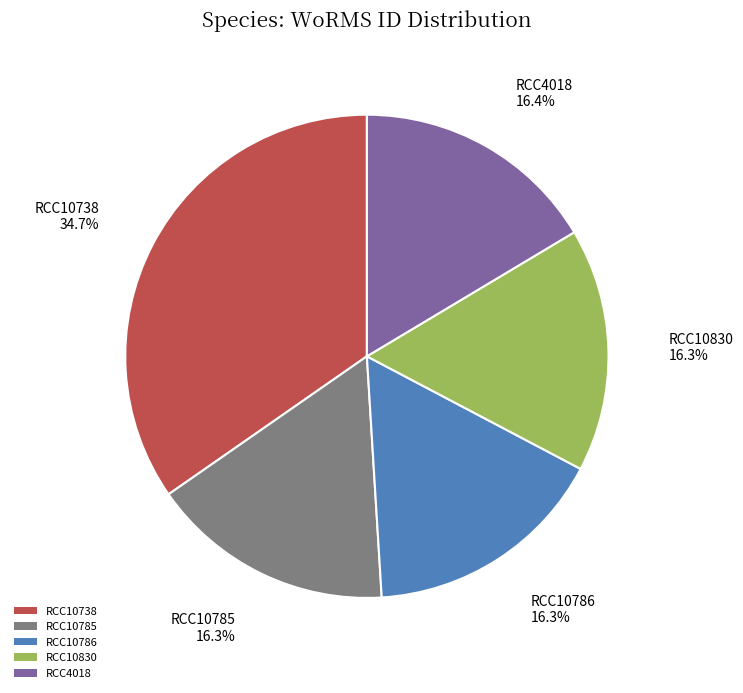

To the nearest percent, what portion does RCC10738 represent?

35%